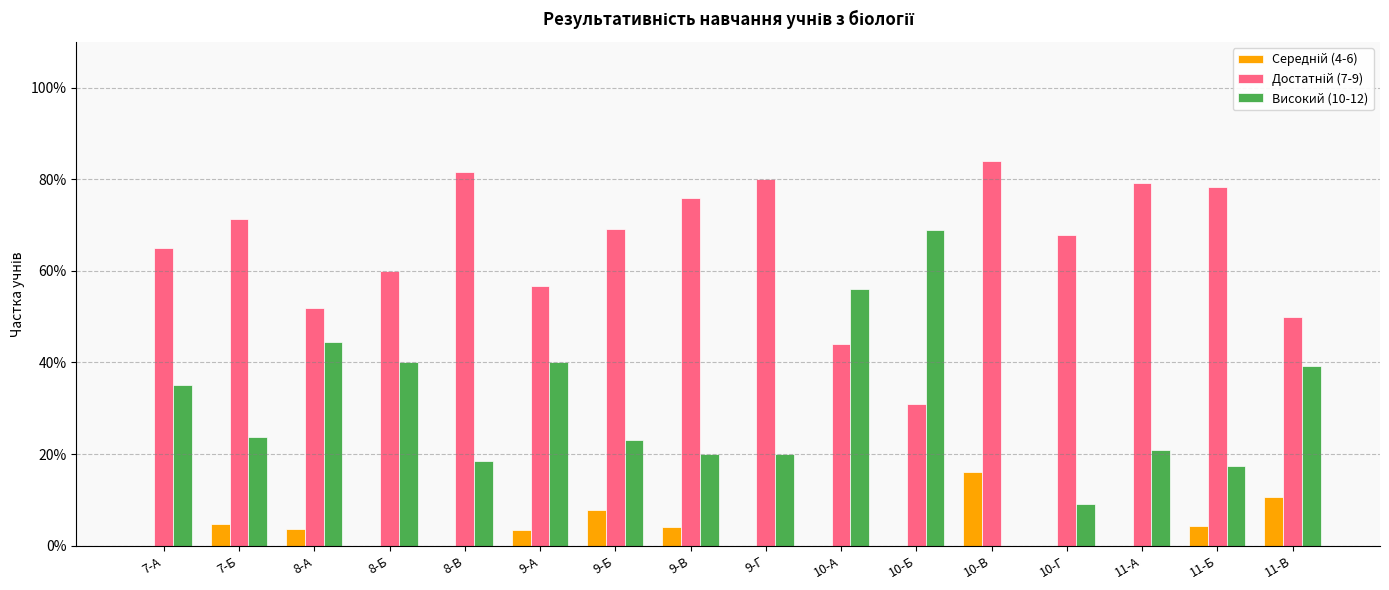

What is the sum of all Високий (10-12) values?

476.2